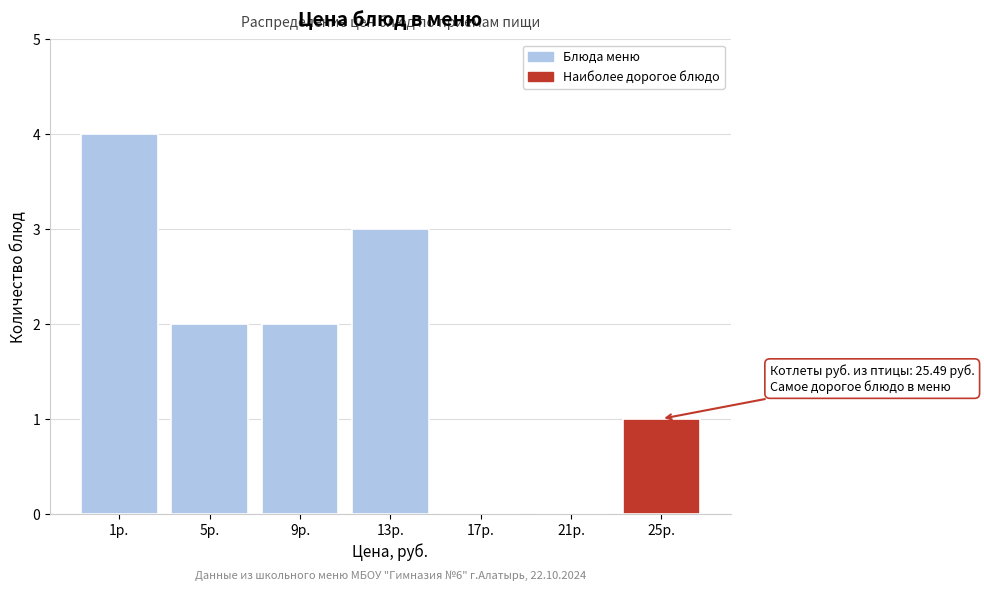

Reading left to right, transcribe all the data shown in this chart.

1р.=4	5р.=2	9р.=2	13р.=3	17р.=0	21р.=0	25р.=1